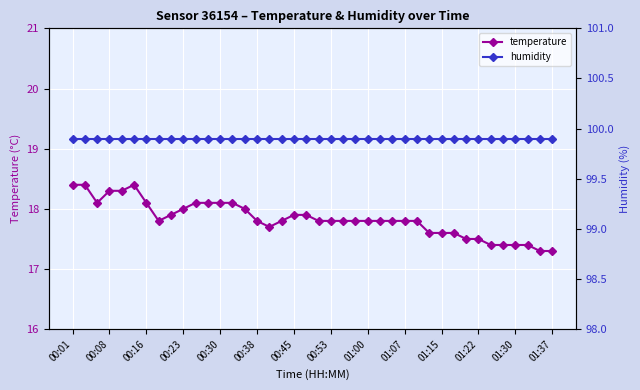

The temperature series shows 17.8 at 00:53. True or false?

True